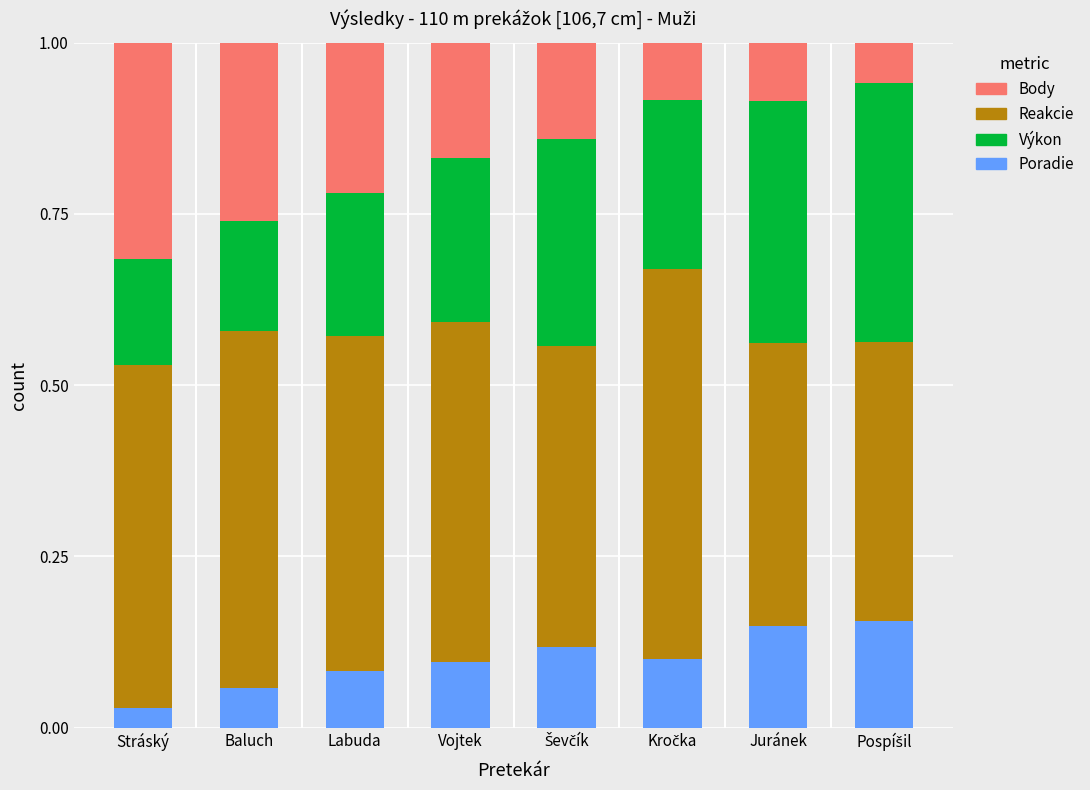

Which category has the lowest value in the Poradie series?

Stráský